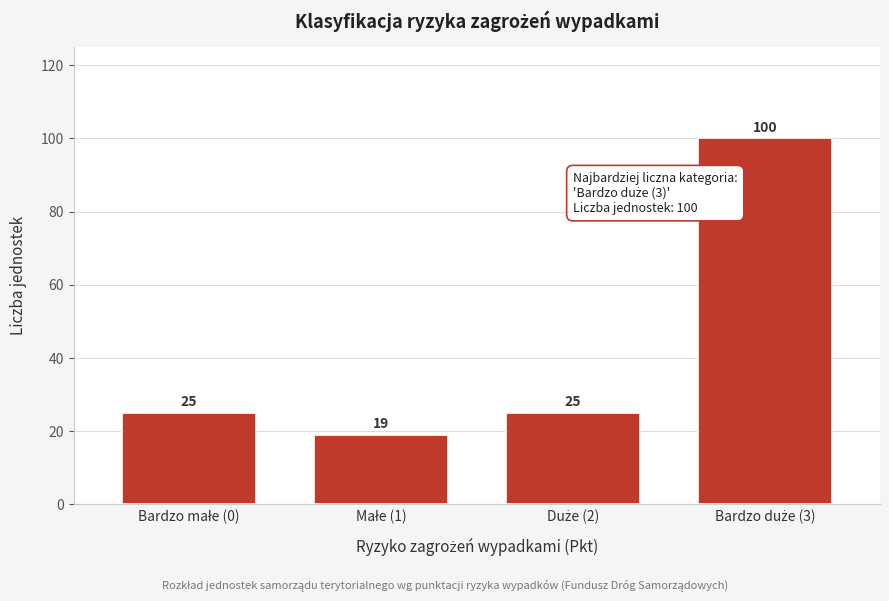

Reading left to right, extract all data points from this chart.

25	19	25	100